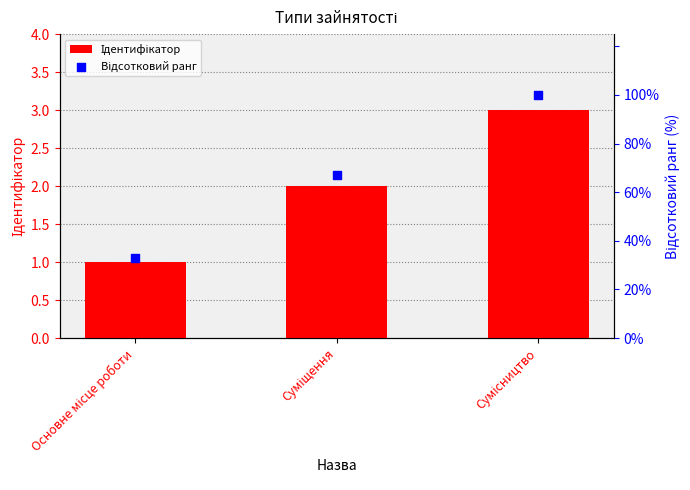

Which series reaches the minimum Y coordinate?

Ідентифікатор